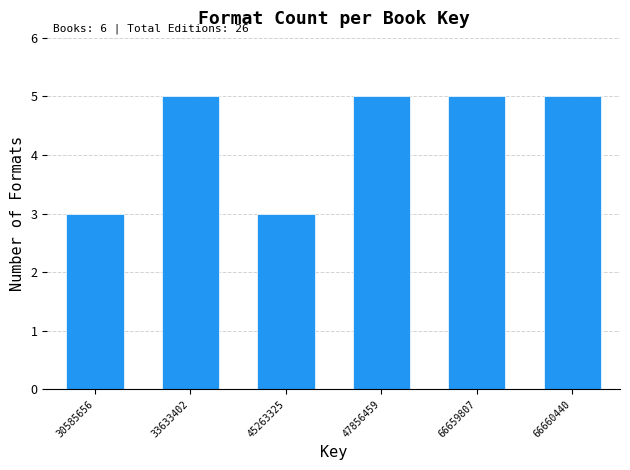

Reading left to right, what are all the values shown in this chart?

3	5	3	5	5	5